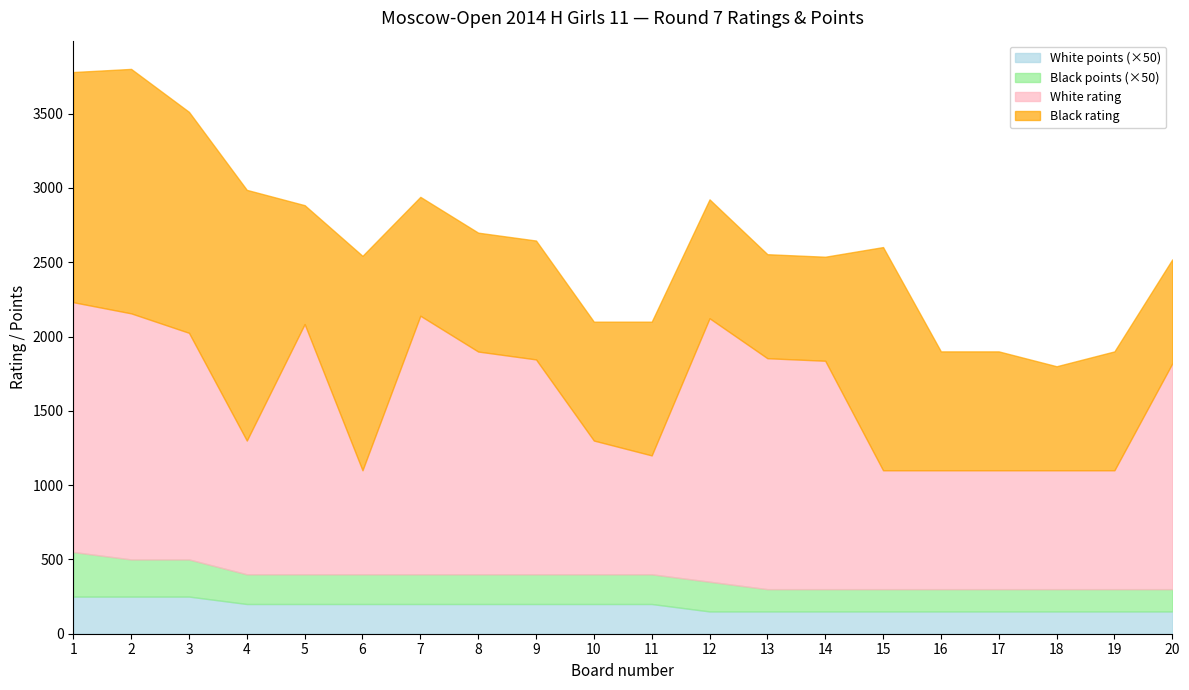

Which label corresponds to the smallest value in the chart?

12